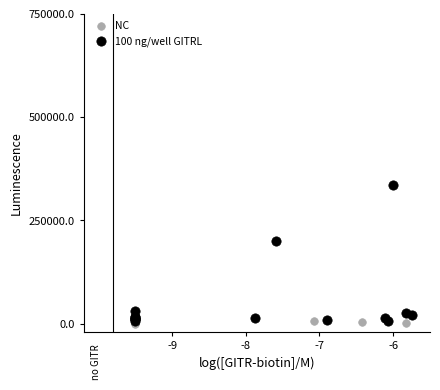

Which series reaches the maximum Y coordinate?

100 ng/well GITRL